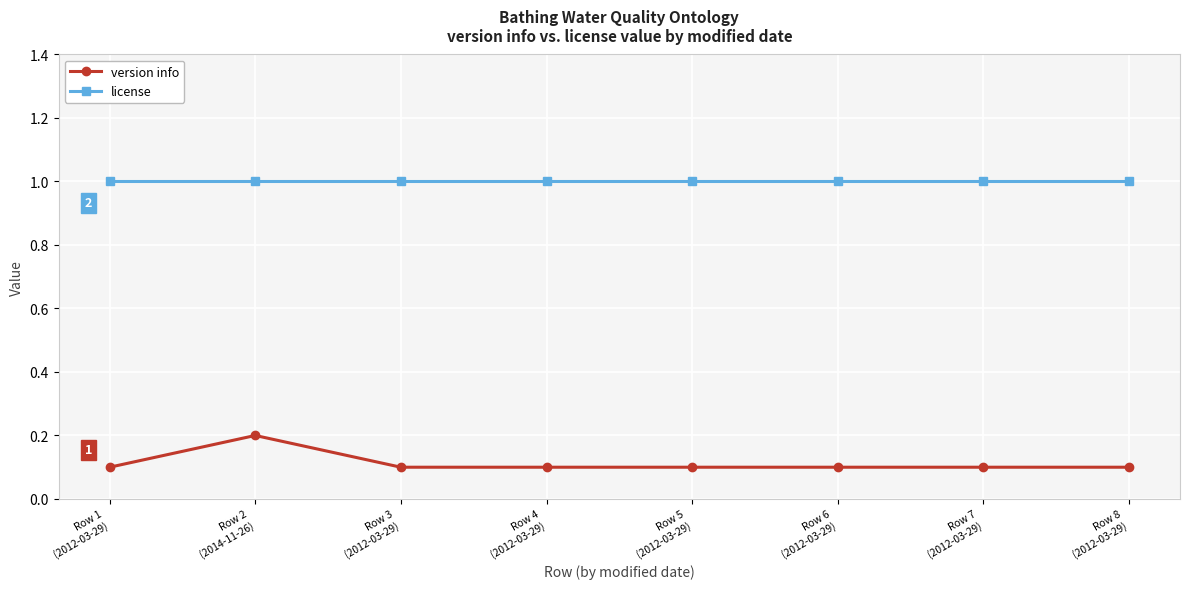

How many distinct data groups are displayed?

2